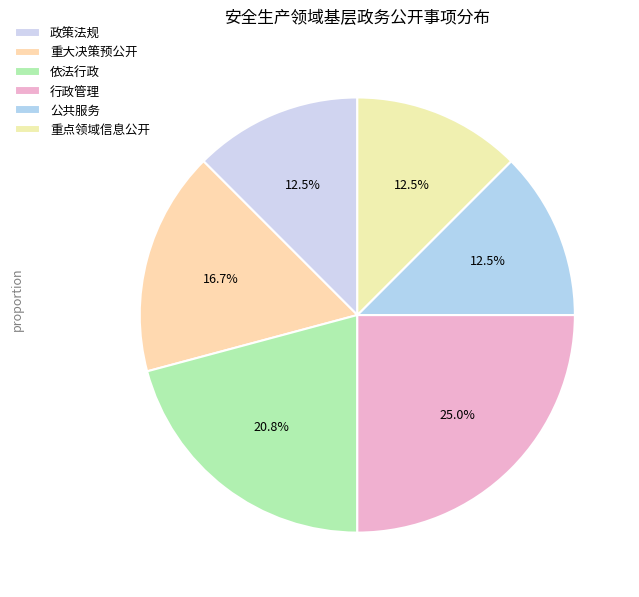

What is the smallest slice in the pie chart?

政策法规